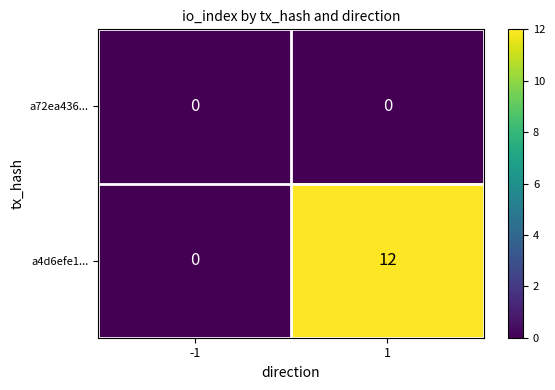

Reading left to right, what are all the values shown in this chart?

a72ea436...: -1=0	1=0
a4d6efe1...: -1=0	1=12